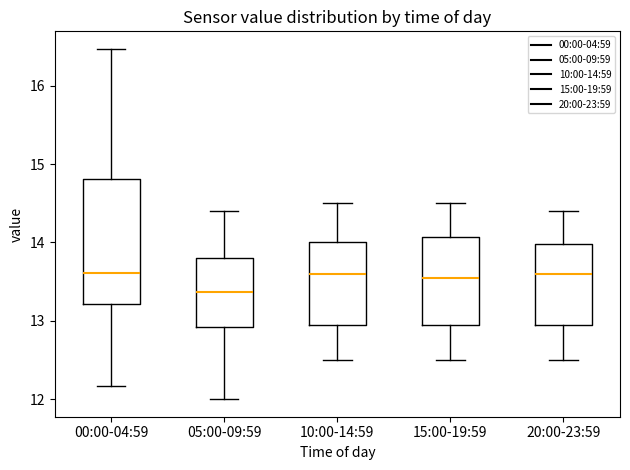

Comparing the boxes themselves (not the whiskers), which one is the tallest?

00:00-04:59